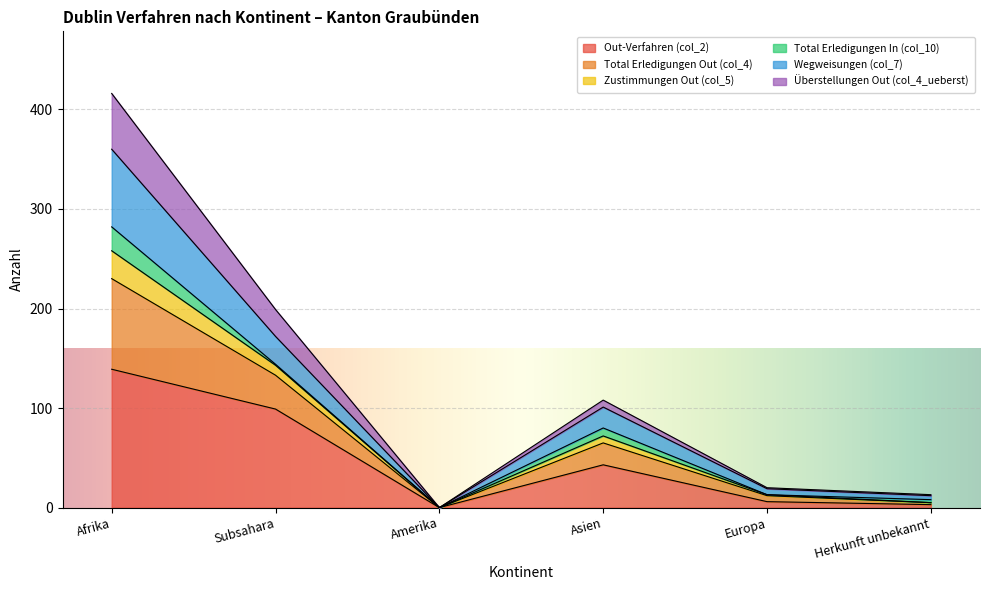

At which category is the sum across all series the highest?

Afrika